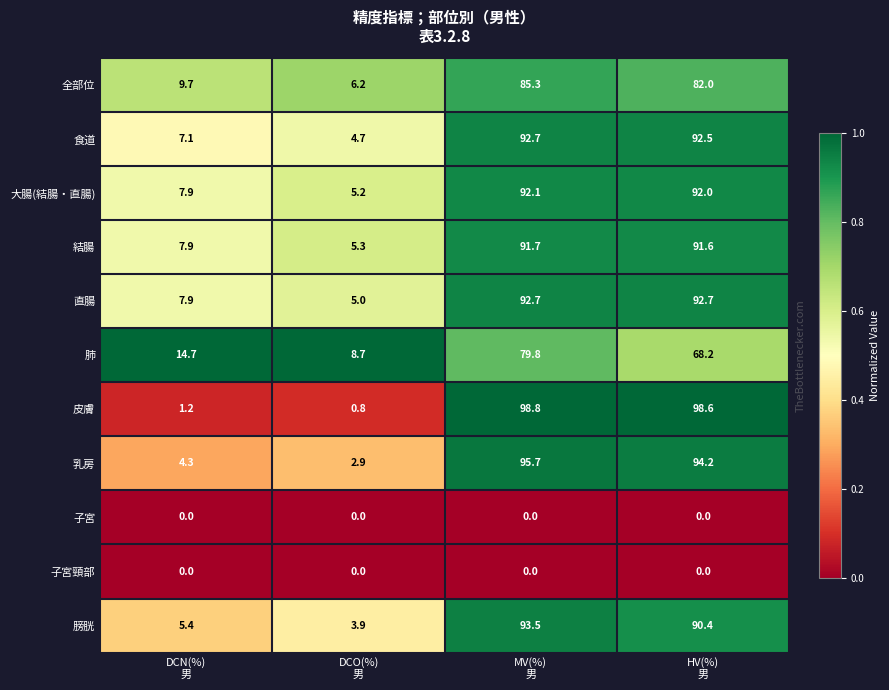

What is the sum of all 乳房 values?

197.1